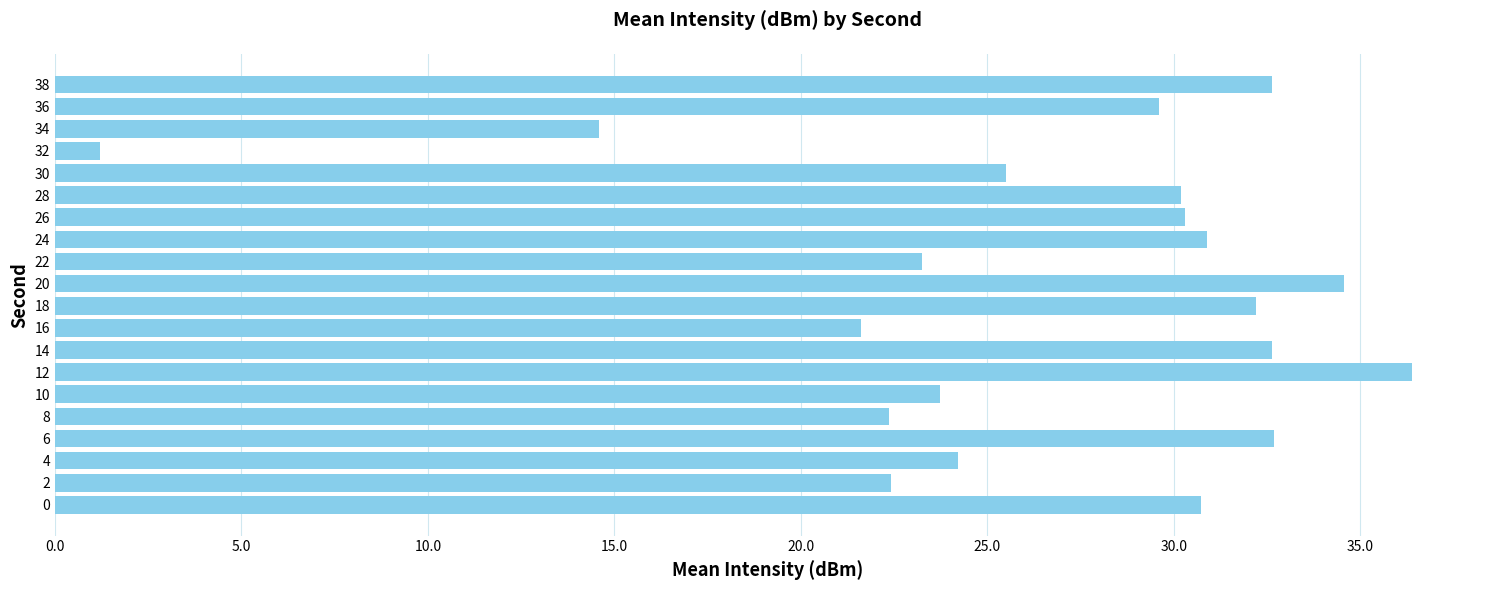

What is the smallest value displayed?

1.2